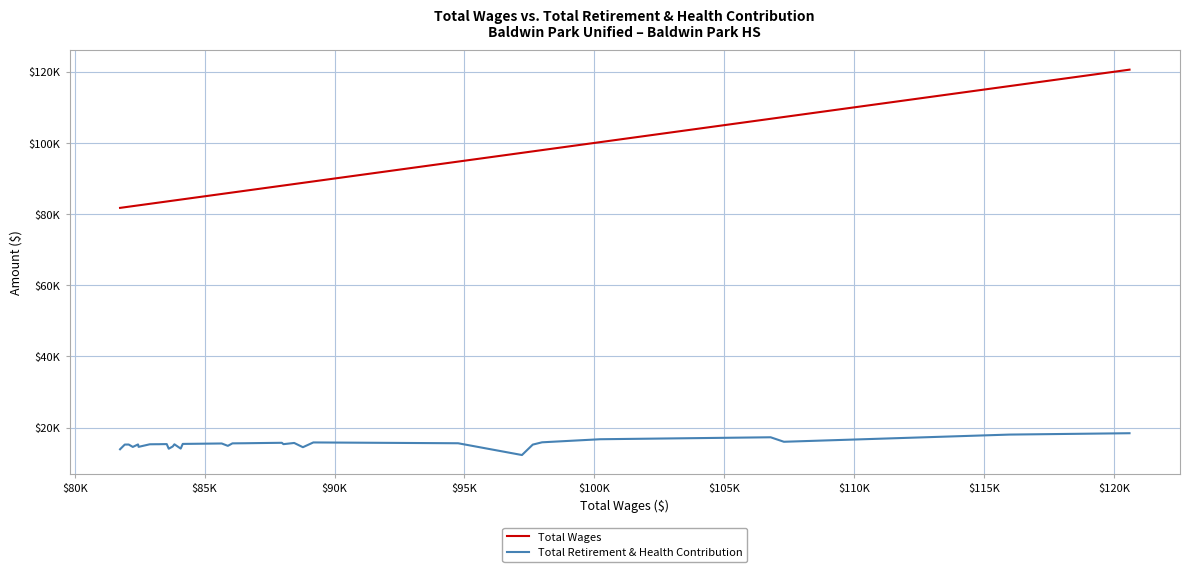

Does the chart display data point markers on the line(s)?

No